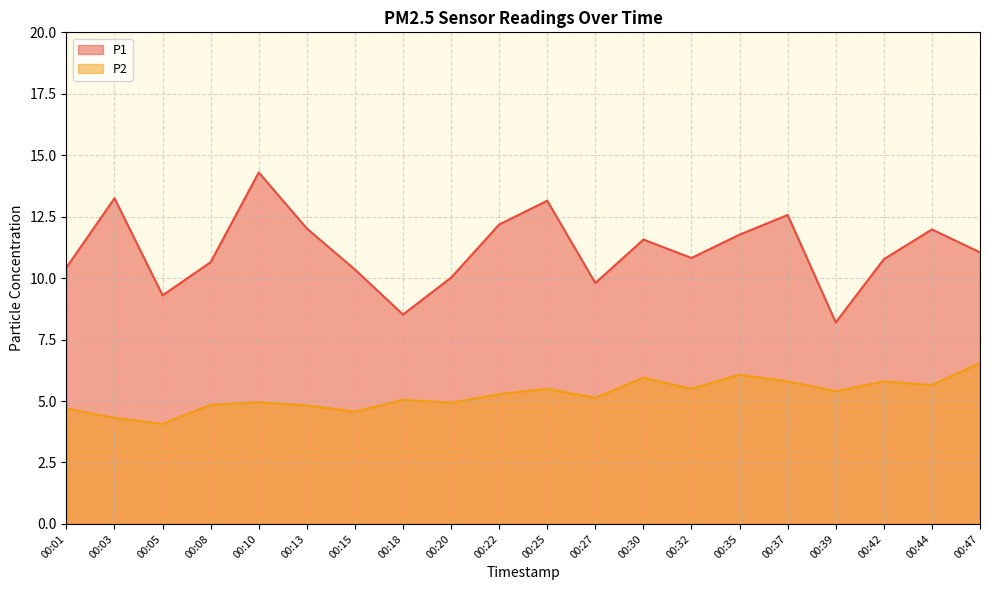

True or false: P1 and P2 cross at least once.

False